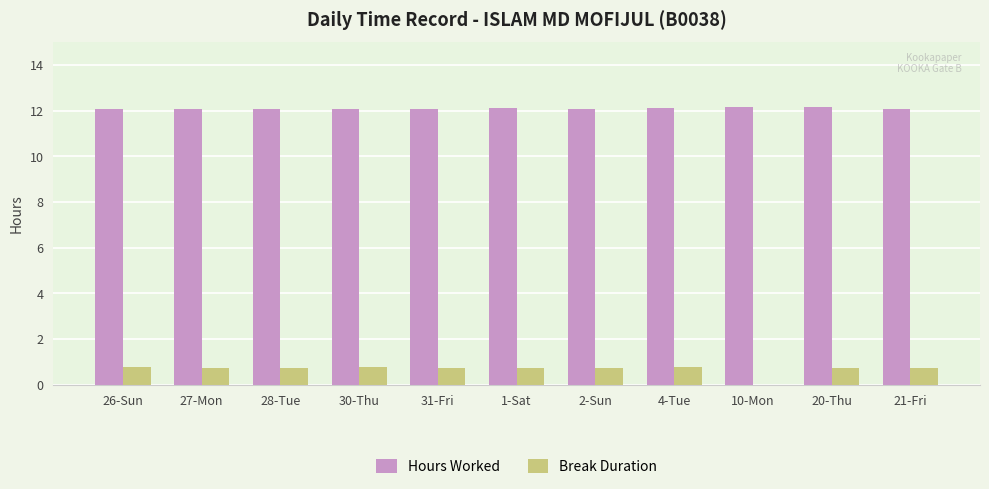

The Break Duration series shows 0.7 at 31-Fri. True or false?

True